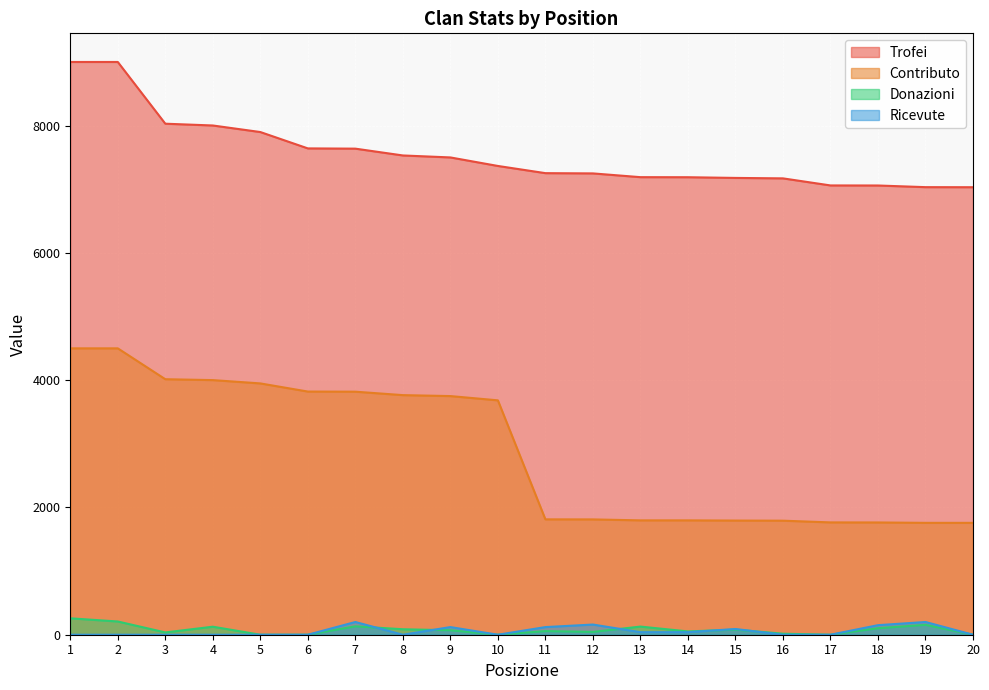

Does the chart display data point markers on the line(s)?

No